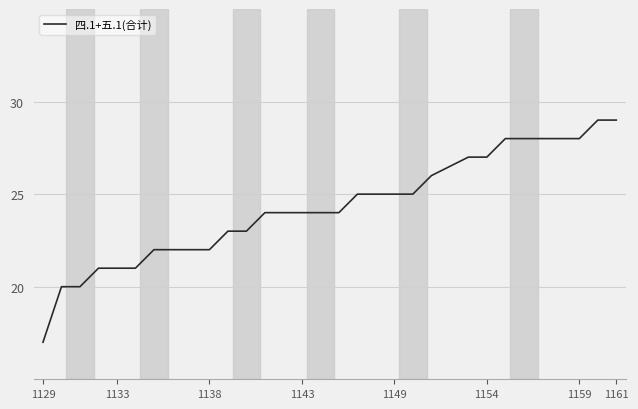

What is the maximum value shown in the chart?

29.0